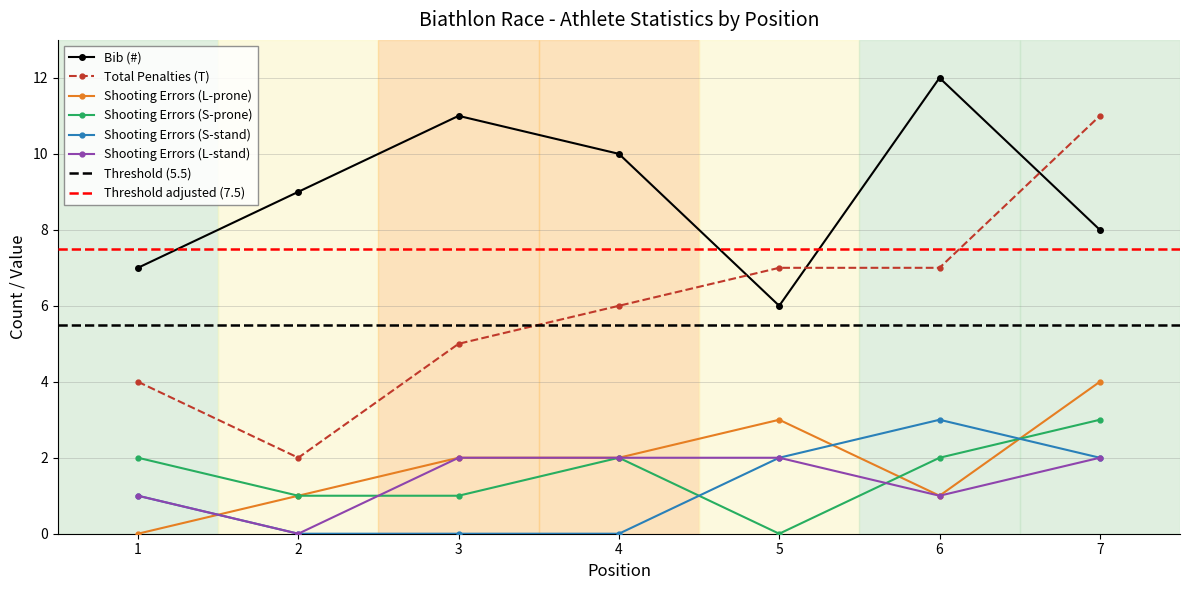

In Shooting Errors (S-stand), how many points are higher than both neighbors (excluding endpoints)?

1